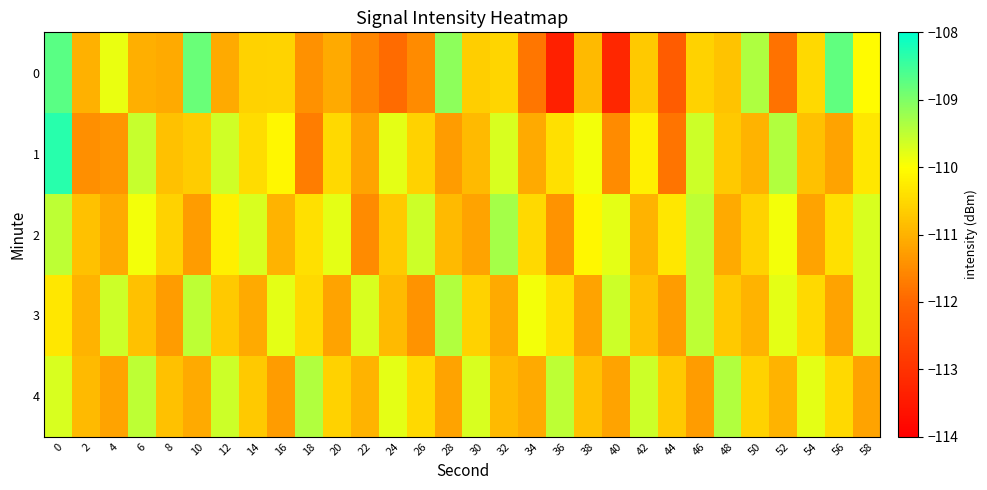

Reading right to left, transcribe all the data shown in this chart.

0: 58=-110.1	56=-108.8	54=-110.5	52=-111.8	50=-109.4	48=-110.8	46=-110.6	44=-112.2	42=-110.7	40=-113.2	38=-110.9	36=-113.4	34=-111.8	32=-110.5	30=-110.6	28=-109.1	26=-111.5	24=-111.9	22=-111.6	20=-111.1	18=-111.4	16=-110.6	14=-110.6	12=-111.1	10=-108.8	8=-111.1	6=-111.0	4=-109.8	2=-111.0	0=-108.7
1: 58=-110.3	56=-111.2	54=-110.8	52=-109.4	50=-111.0	48=-110.7	46=-109.6	44=-111.8	42=-110.2	40=-111.5	38=-109.9	36=-110.4	34=-111.1	32=-109.7	30=-110.9	28=-111.3	26=-110.6	24=-109.8	22=-111.2	20=-110.5	18=-111.7	16=-110.1	14=-110.5	12=-109.6	10=-110.7	8=-110.8	6=-109.5	4=-111.4	2=-111.5	0=-108.3
2: 58=-109.7	56=-110.4	54=-111.2	52=-109.9	50=-110.6	48=-111.1	46=-109.5	44=-110.3	42=-111.0	40=-109.8	38=-110.1	36=-111.4	34=-110.5	32=-109.3	30=-111.2	28=-110.9	26=-109.6	24=-110.7	22=-111.5	20=-109.8	18=-110.4	16=-111.0	14=-109.7	12=-110.2	10=-111.3	8=-110.6	6=-109.9	4=-111.1	2=-110.8	0=-109.5
3: 58=-109.7	56=-111.2	54=-110.5	52=-109.8	50=-111.0	48=-110.7	46=-109.5	44=-111.3	42=-110.8	40=-109.6	38=-111.2	36=-110.4	34=-109.9	32=-111.1	30=-110.6	28=-109.4	26=-111.4	24=-110.9	22=-109.7	20=-111.2	18=-110.5	16=-109.8	14=-111.1	12=-110.7	10=-109.5	8=-111.3	6=-110.8	4=-109.6	2=-111.0	0=-110.3
4: 58=-111.2	56=-110.5	54=-109.8	52=-111.0	50=-110.6	48=-109.4	46=-111.3	44=-110.7	42=-109.6	40=-111.2	38=-110.8	36=-109.5	34=-111.1	32=-110.9	30=-109.7	28=-111.2	26=-110.5	24=-109.8	22=-111.0	20=-110.6	18=-109.4	16=-111.3	14=-110.7	12=-109.6	10=-111.1	8=-110.8	6=-109.5	4=-111.2	2=-110.9	0=-109.7